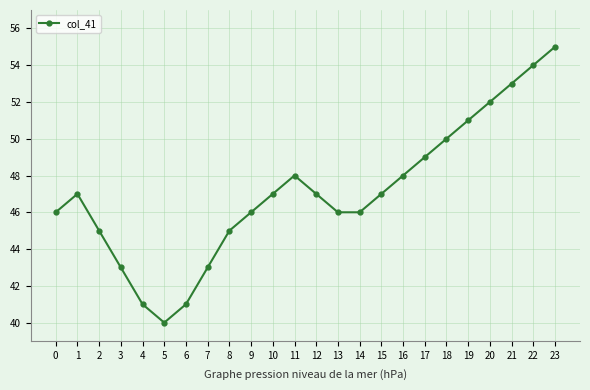

What is the difference between the maximum and minimum values?

15